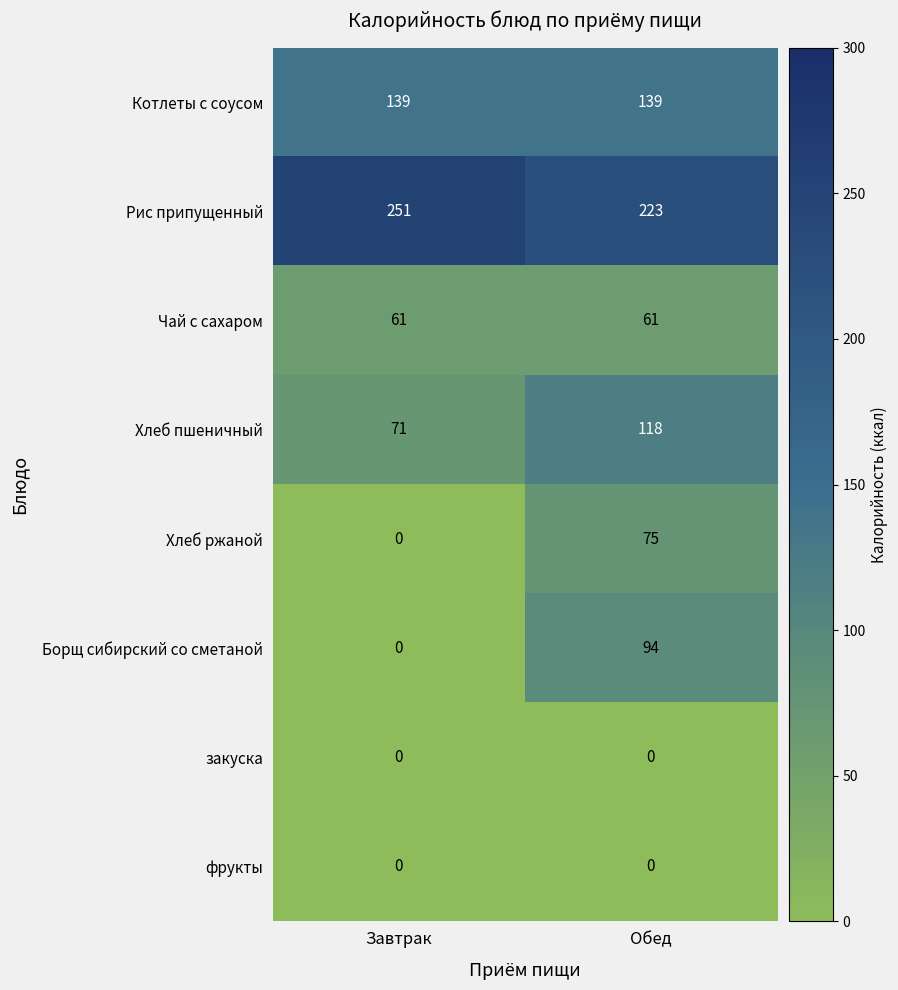

Which series changed the most between Завтрак and Обед?

Борщ сибирский со сметаной